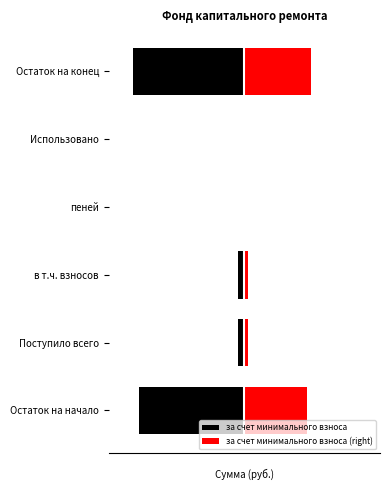

List the series in order of their peak value, lowest first.

за счет минимального взноса, за счет минимального взноса (right)